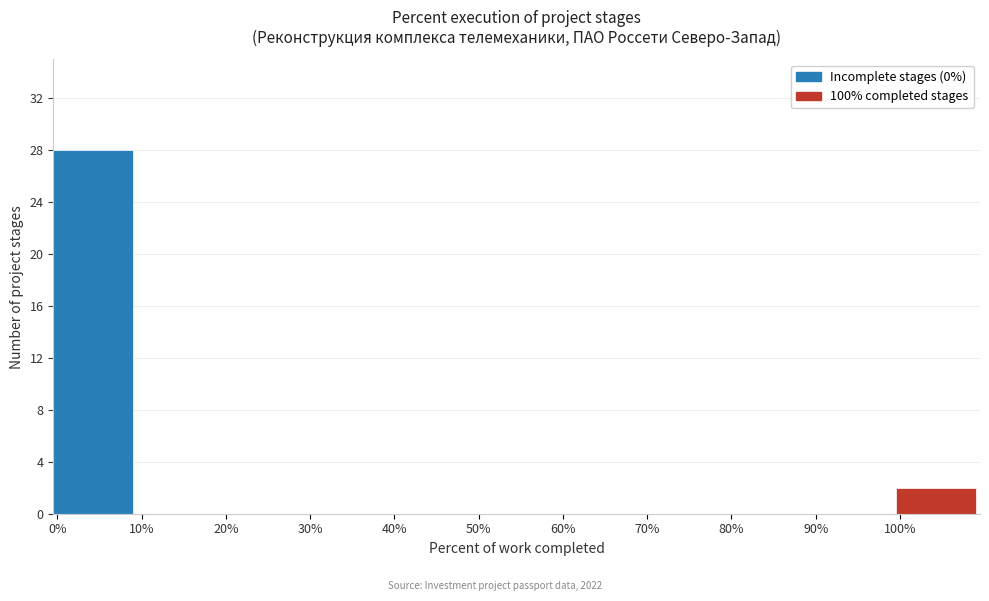

Reading left to right, transcribe this chart: for each bar, give the range it covers on the x-axis and its height. The values are not printed on the chart, so give them approximately, as read against the axis.

0 to 10: 28
10 to 20: 0
20 to 30: 0
30 to 40: 0
40 to 50: 0
50 to 60: 0
60 to 70: 0
70 to 80: 0
80 to 90: 0
90 to 100: 0
100 to 110: 2